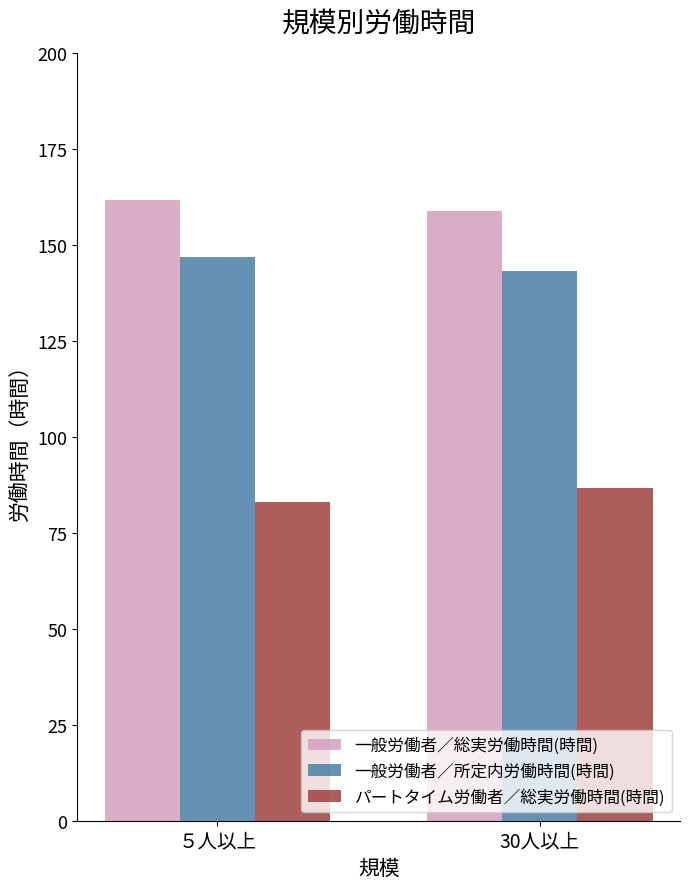

Reading left to right, what are all the values shown in this chart?

一般労働者／総実労働時間(時間): 161.6	158.9
一般労働者／所定内労働時間(時間): 146.9	143.2
パートタイム労働者／総実労働時間(時間): 83.0	86.6